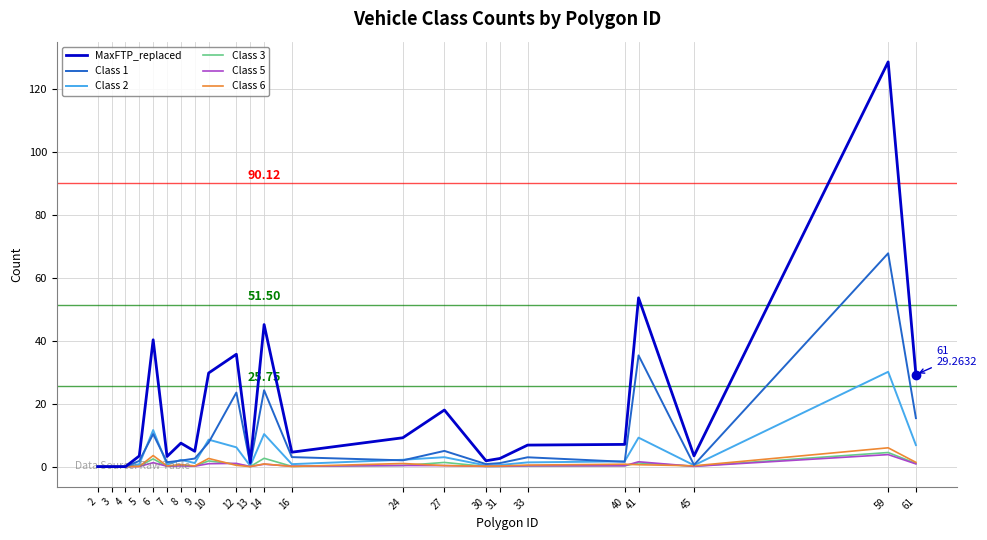

Which series has the widest spread of values?

MaxFTP_replaced